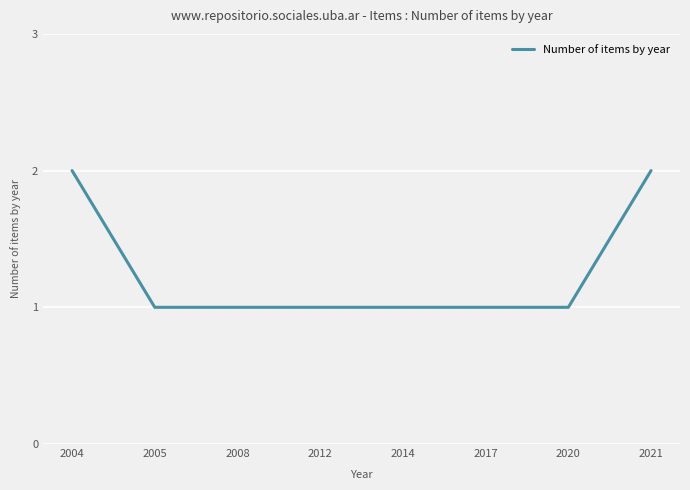

Reading left to right, transcribe all the data shown in this chart.

2	1	1	1	1	1	1	2